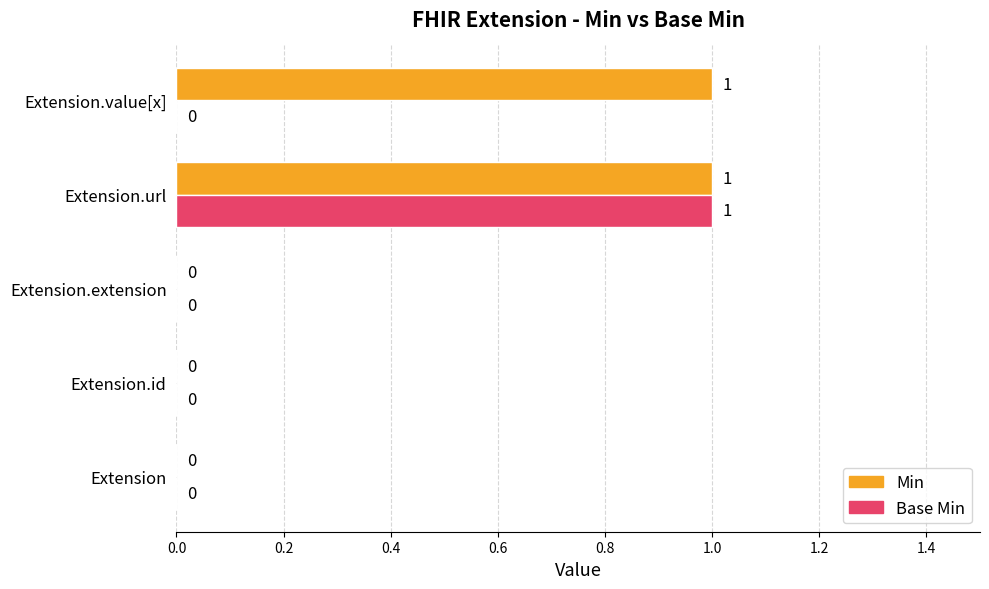

At which label does Base Min reach its peak?

Extension.url